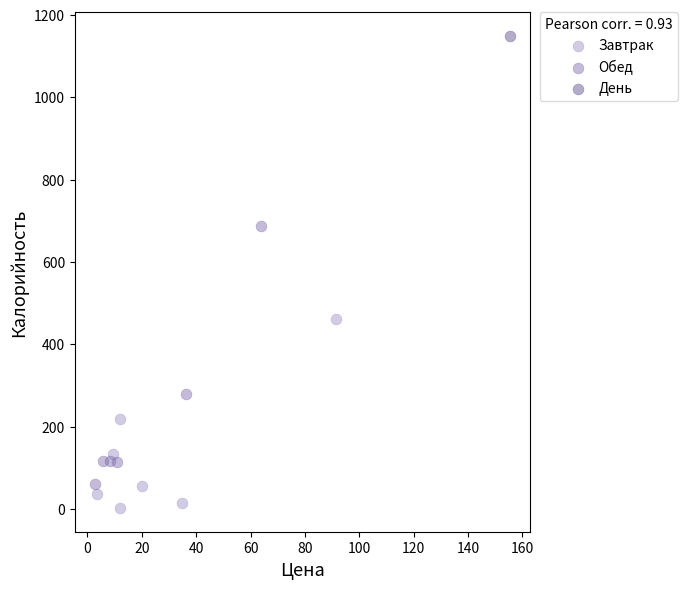

Which series reaches the maximum Y coordinate?

День